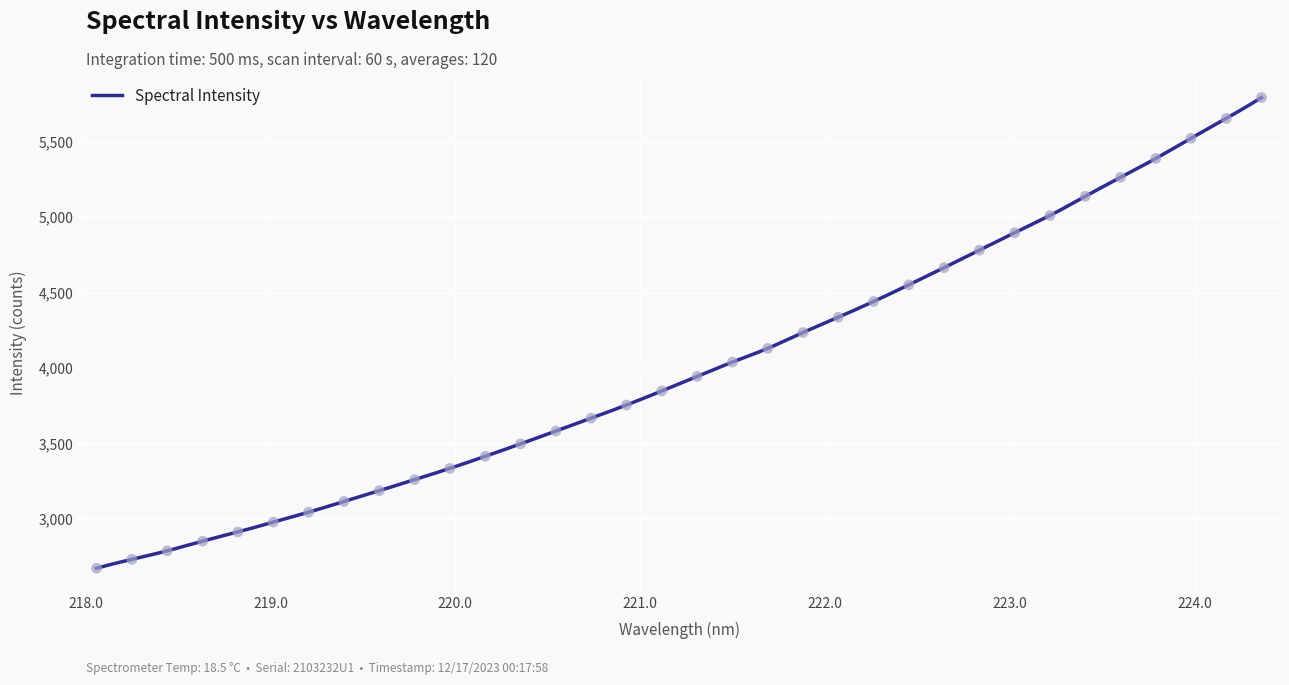

What is the change in value from 220.3533 to 224.3616?

+2294.6